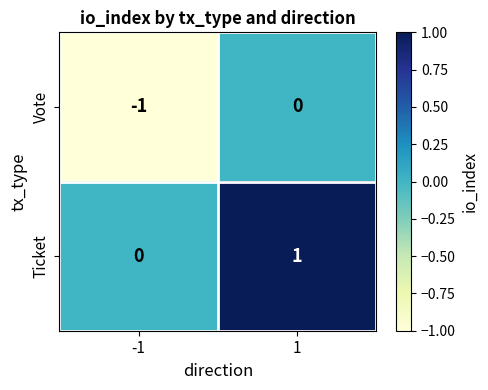

Rank the series at -1 from highest to lowest value.

Ticket, Vote